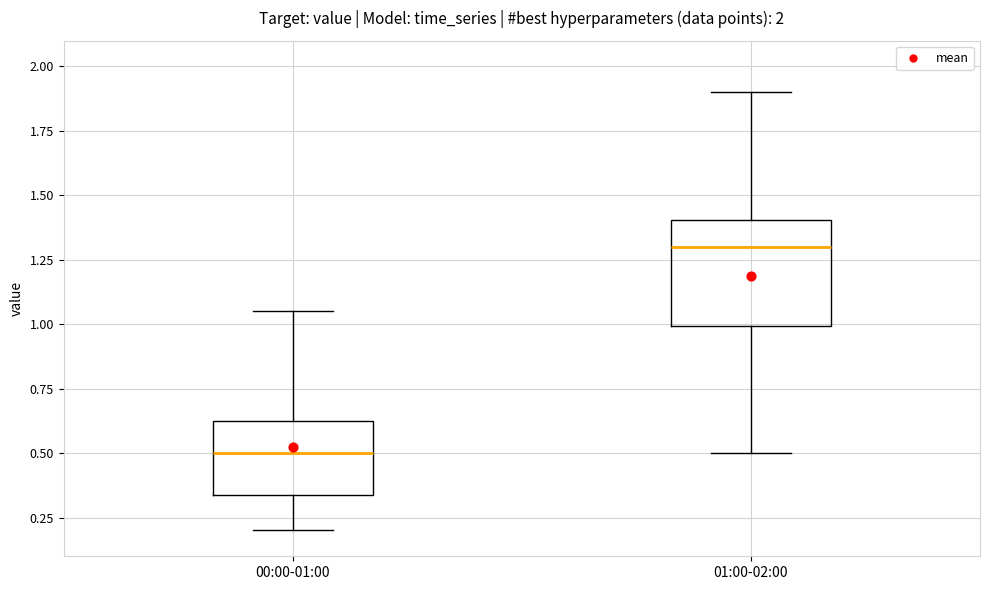

Where does the lower whisker of the box for 01:00-02:00 end on the y-axis? The values are not printed on the chart, so give them approximately, as read against the axis.

0.50